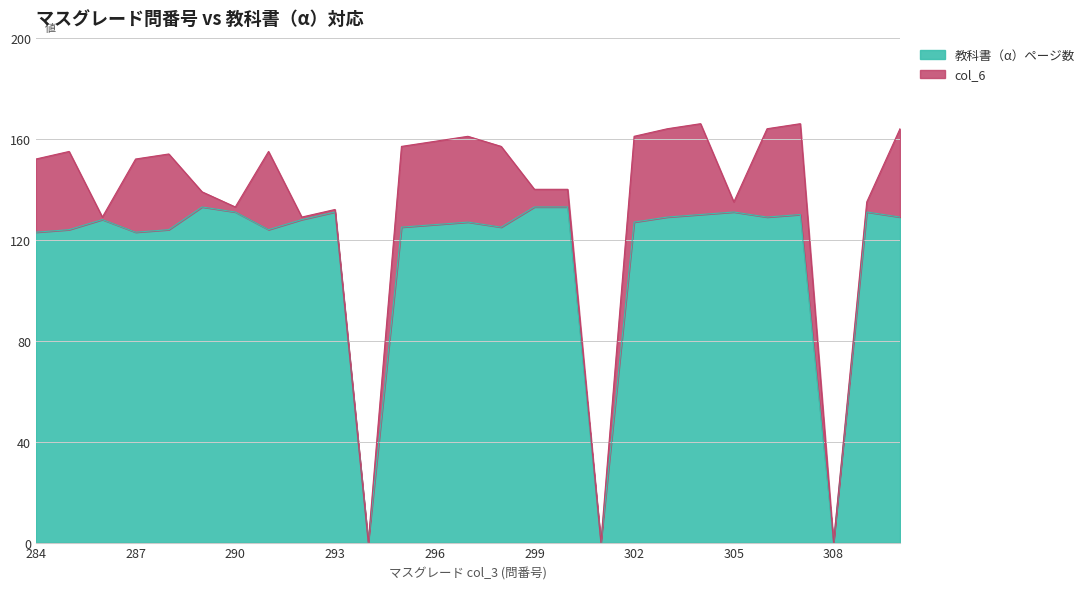

What is the change in value from 295 to 297?

+2